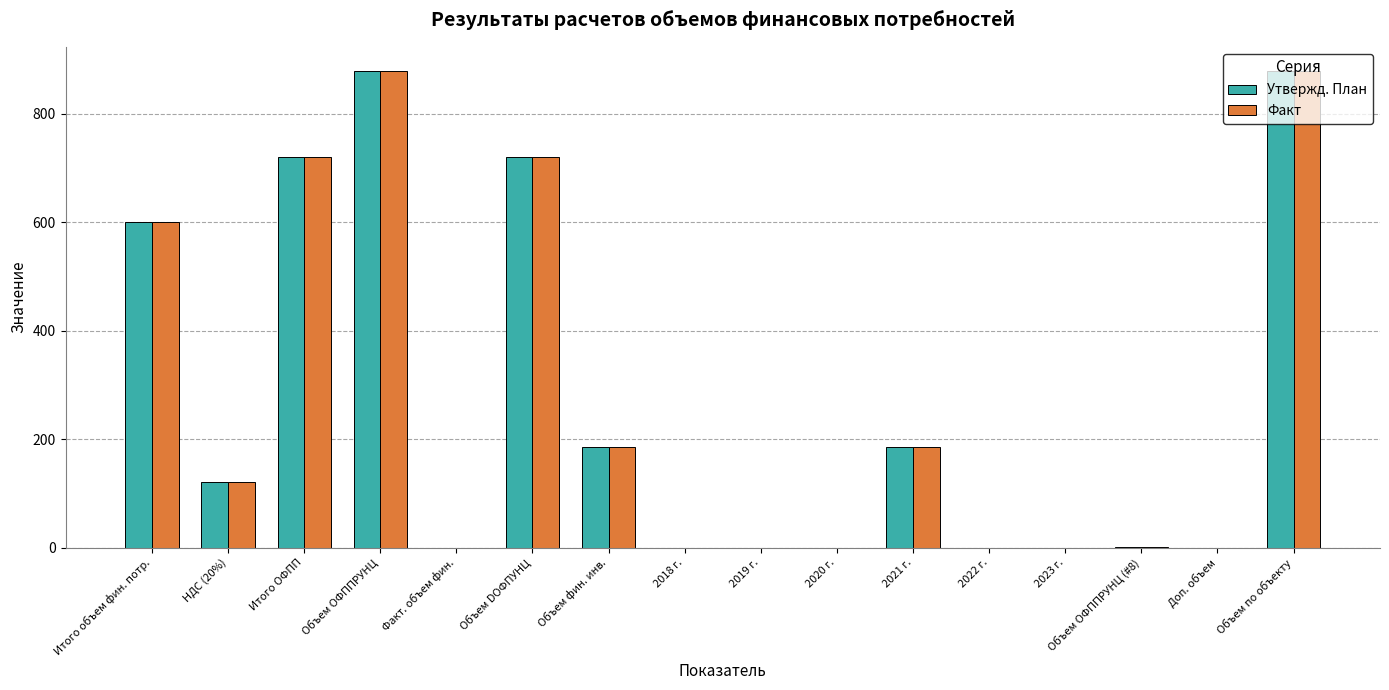

Is the value of Утвержд. План at Объем фин. инв. greater than the value of Факт at Объем ОФППРУНЦ (#8)?

Yes